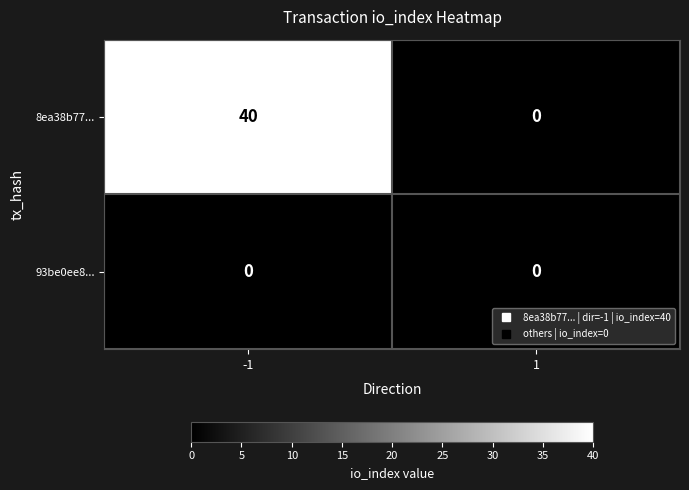

Reading right to left, list all the values displayed in this chart.

8ea38b77...: 0	40
93be0ee8...: 0	0